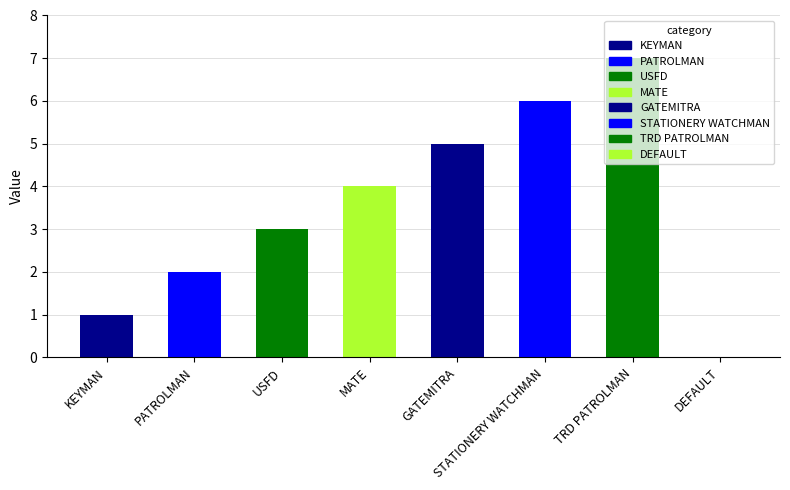

What is the sum of all values?

28